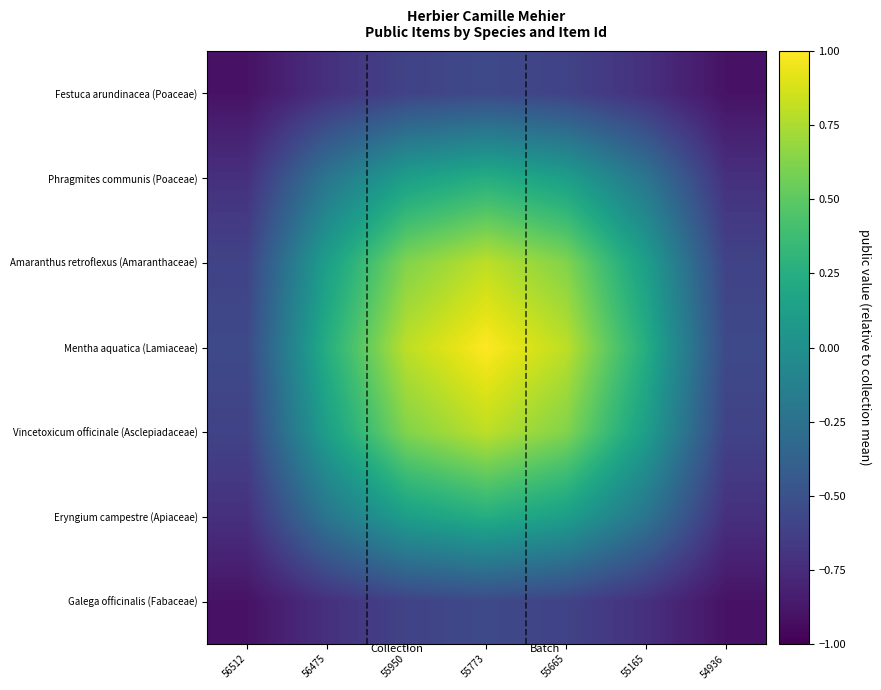

At which category is the sum across all series the highest?

55773